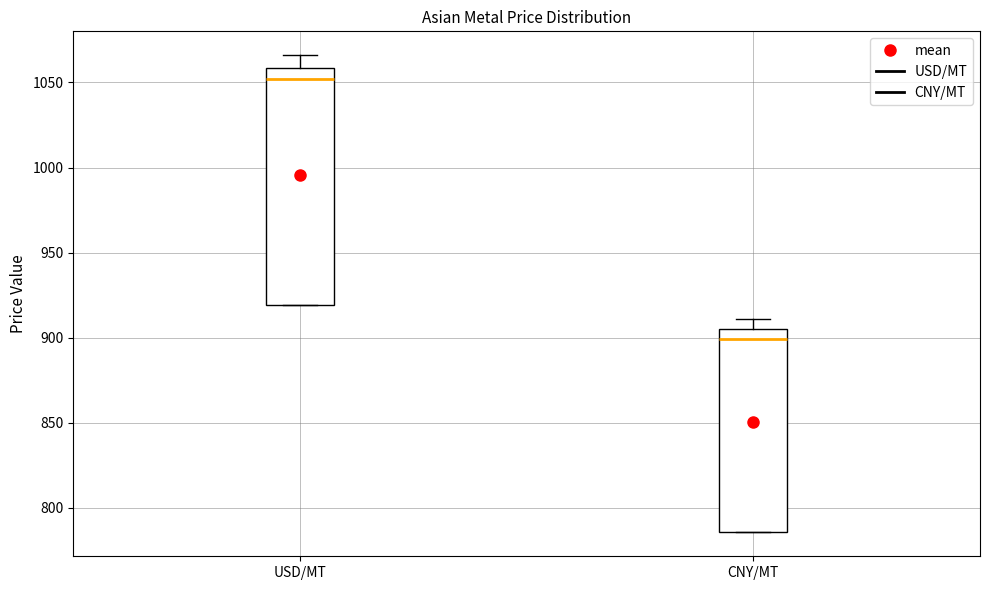

Reading left to right, transcribe this box plot: for each box, give where its median line is, the range the box spans, and where its two whiskers end, as read against the y-axis. The values are not printed on the chart, so give them approximately, as read against the axis.

USD/MT: median 1050, box 920 to 1060, whiskers 920 to 1065
CNY/MT: median 900, box 785 to 905, whiskers 785 to 910